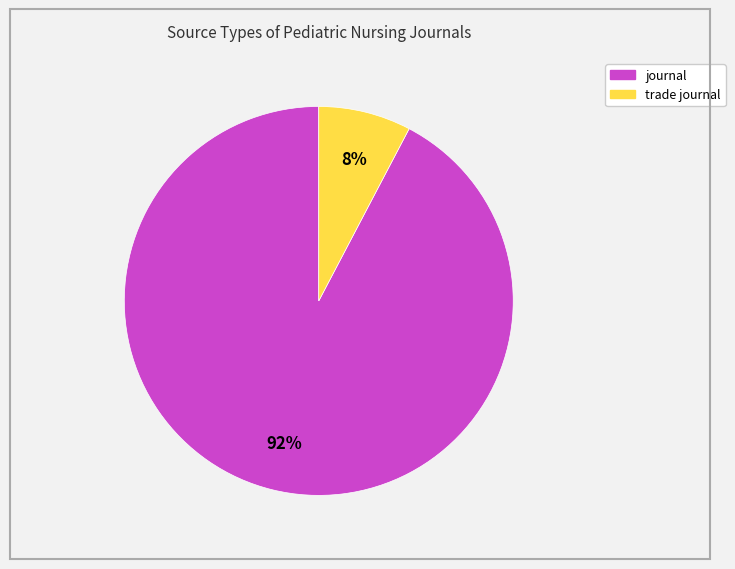

To the nearest percent, what is the combined percentage of journal and trade journal?

100%